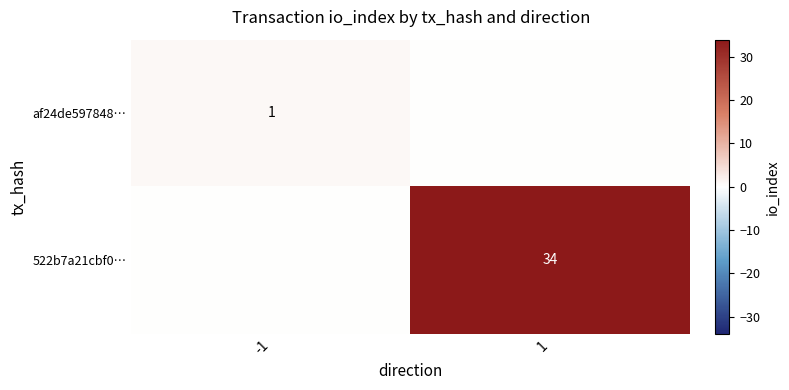

The af24de597848… series shows 1 at -1. True or false?

True